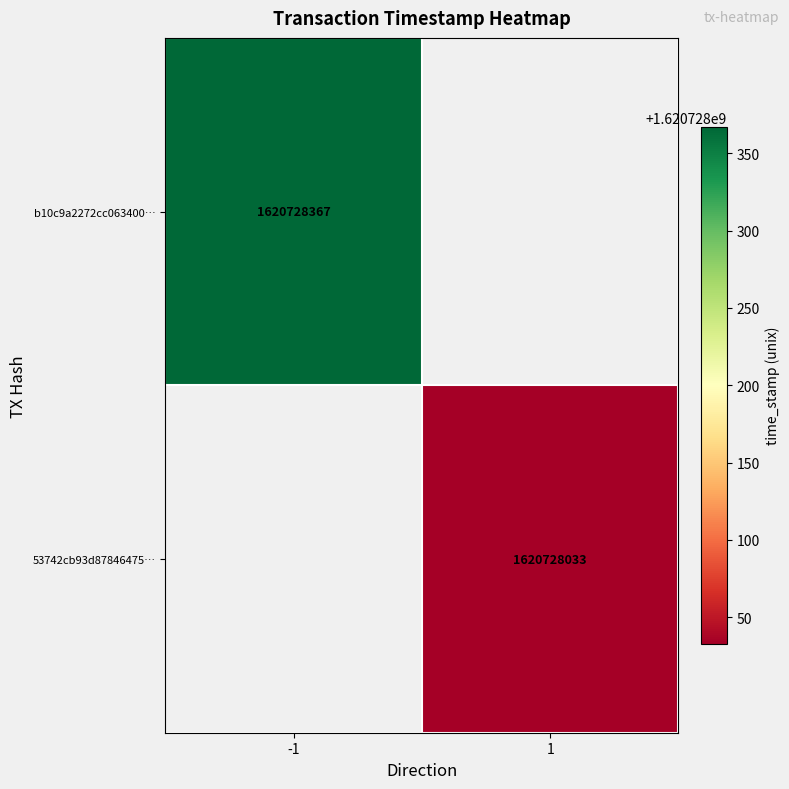

Is the value of b10c9a2272cc063400c3f94b051e60ff3d3a2a4 at 0 greater than the value of 53742cb93d8784647548ad7d7c79256ad8a588d at 0?

No